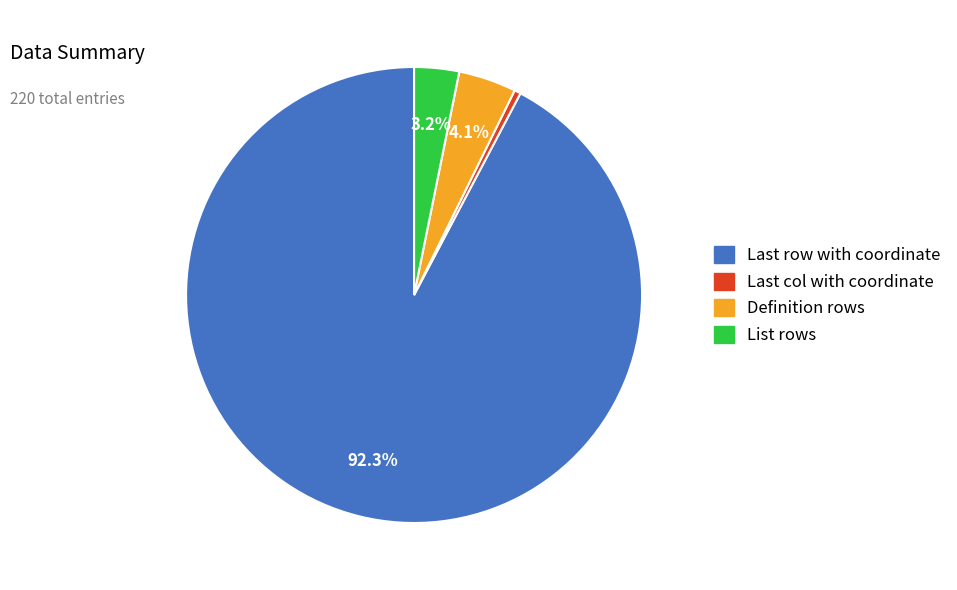

Which category has the biggest portion of the pie?

Last row with coordinate